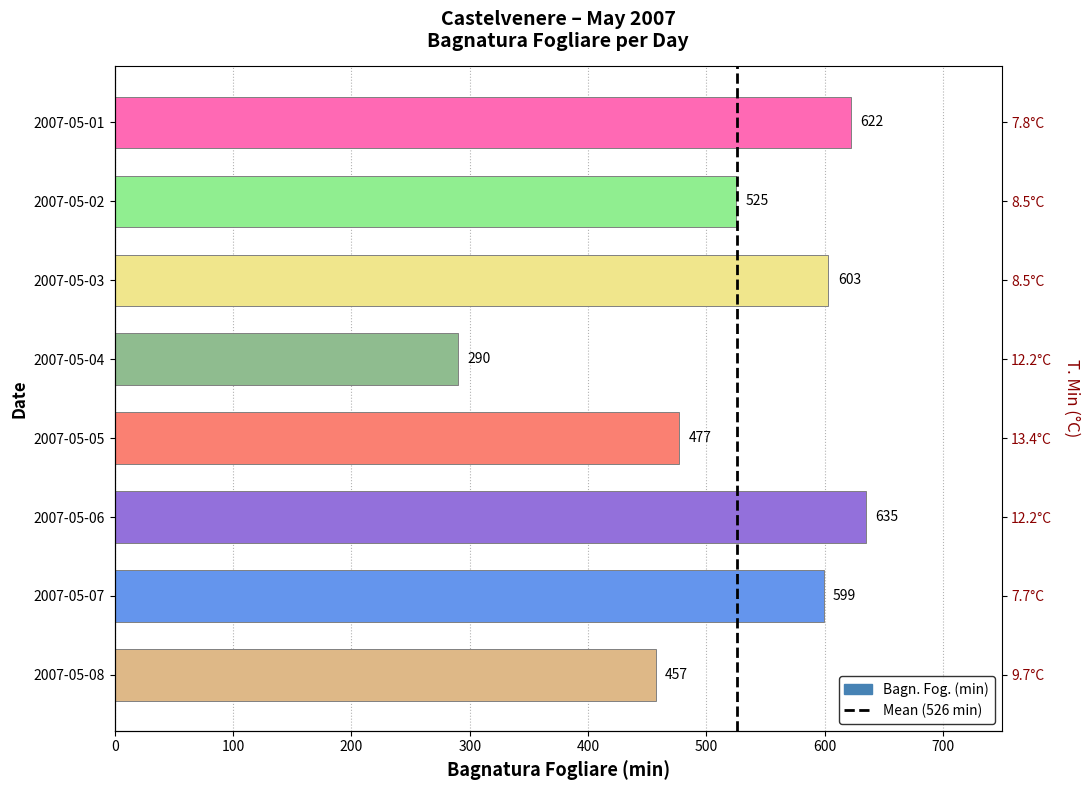

The chart shows a value of 599 at 2007-05-07. True or false?

True